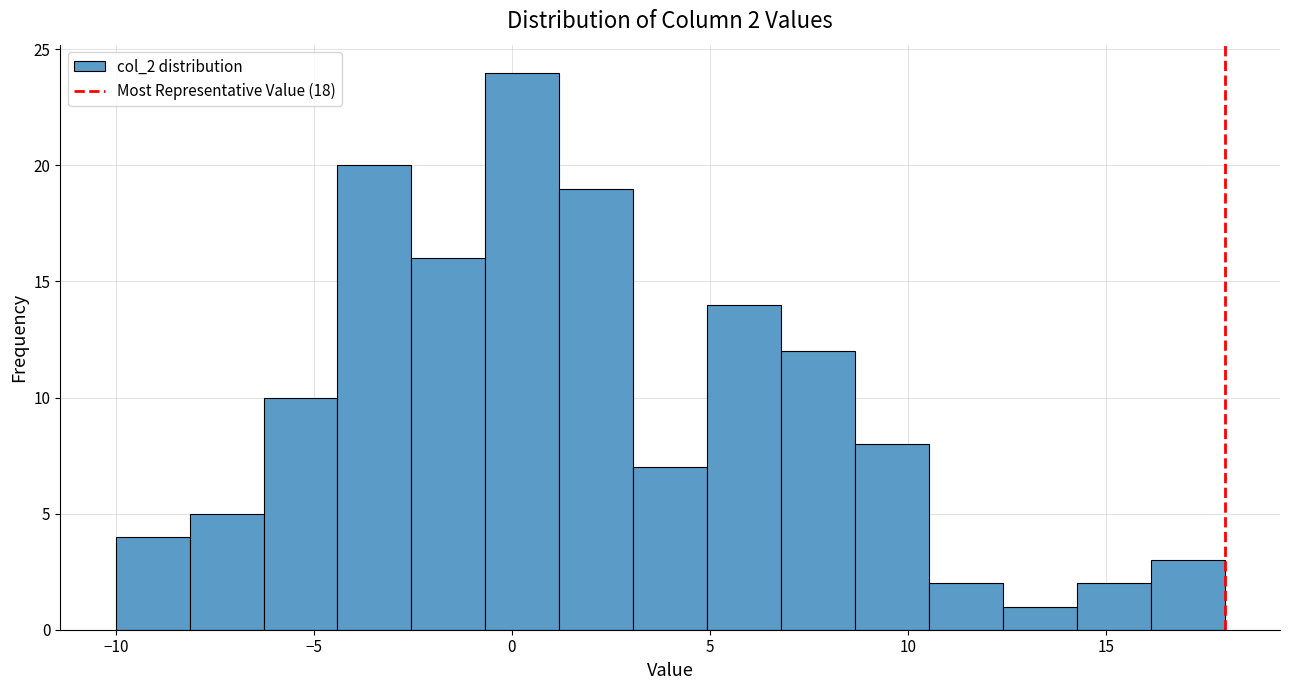

Read against the x-axis, roughly where is the centre of the tallest bar?

0.5